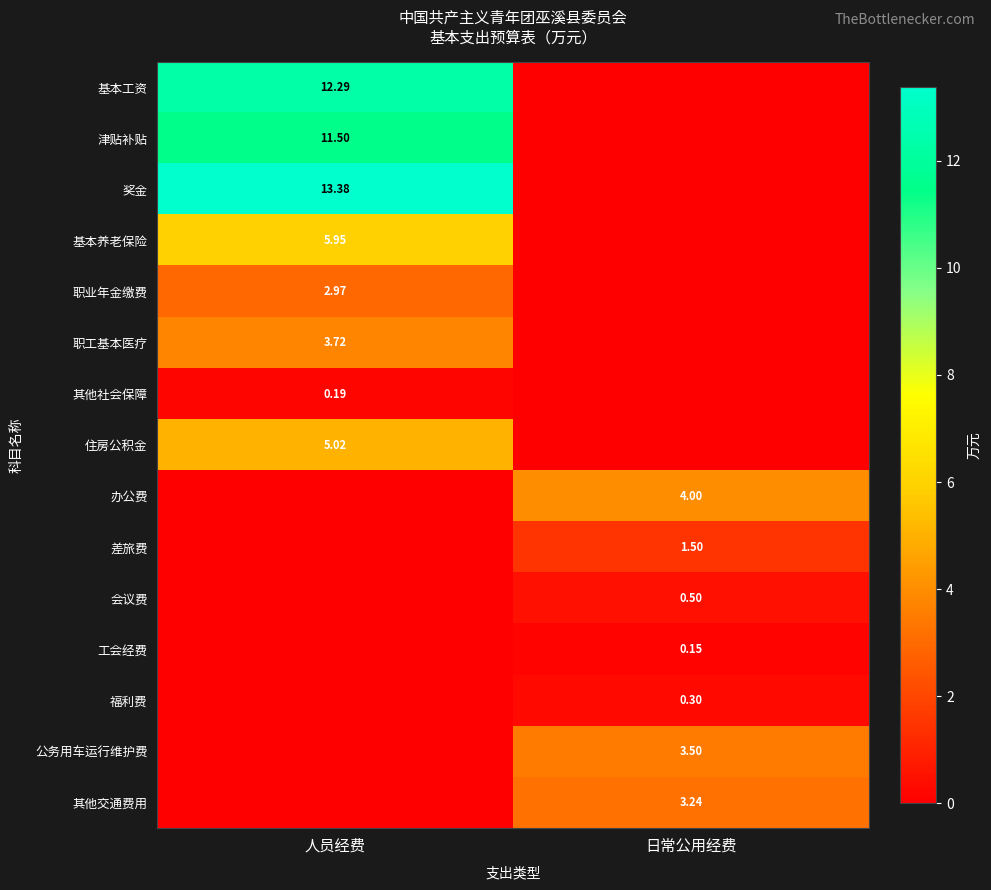

True or false: 差旅费 has a value of 0.5 at 日常公用经费.

False